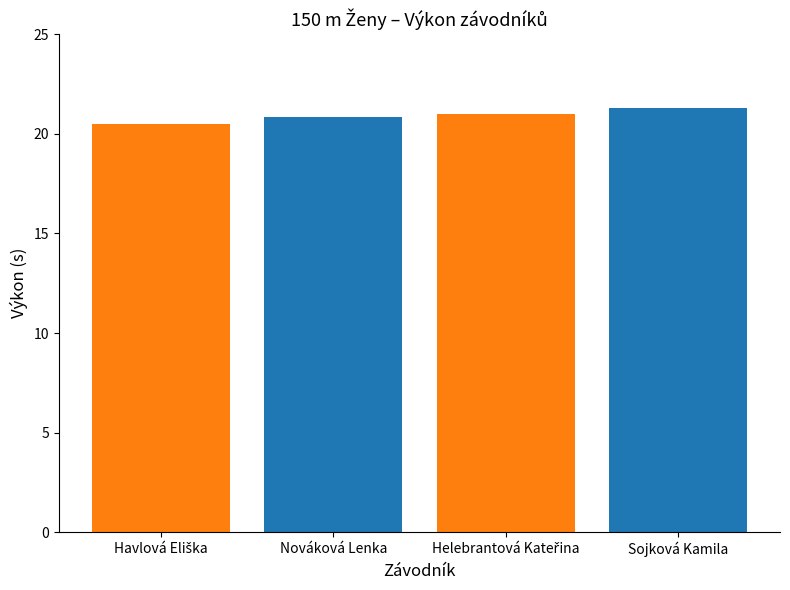

What is the value of the 3rd bar from the left?

21.0